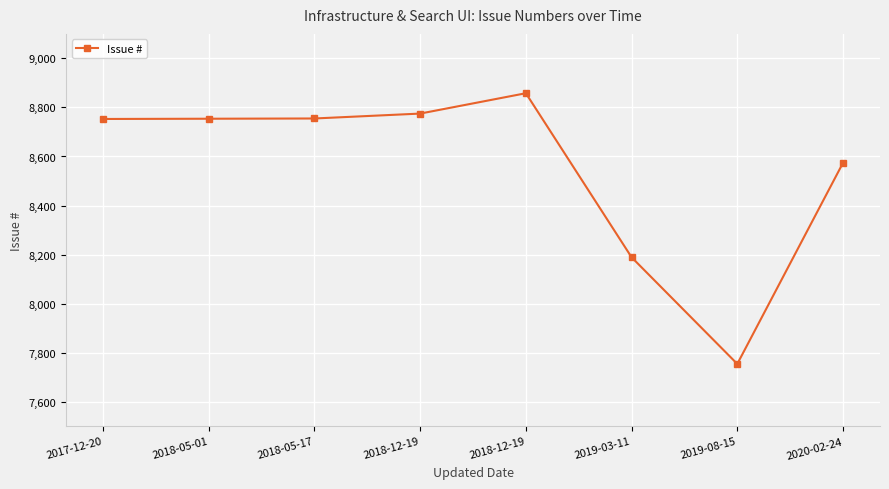

Is this an area chart (filled region under the line)?

No